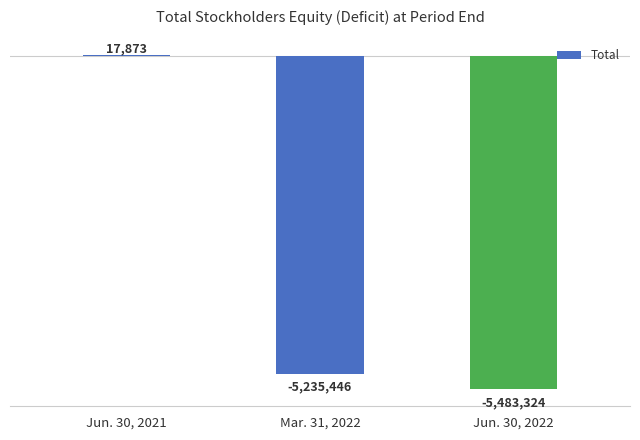

Where does the data first go above -5235446?

Jun. 30, 2021